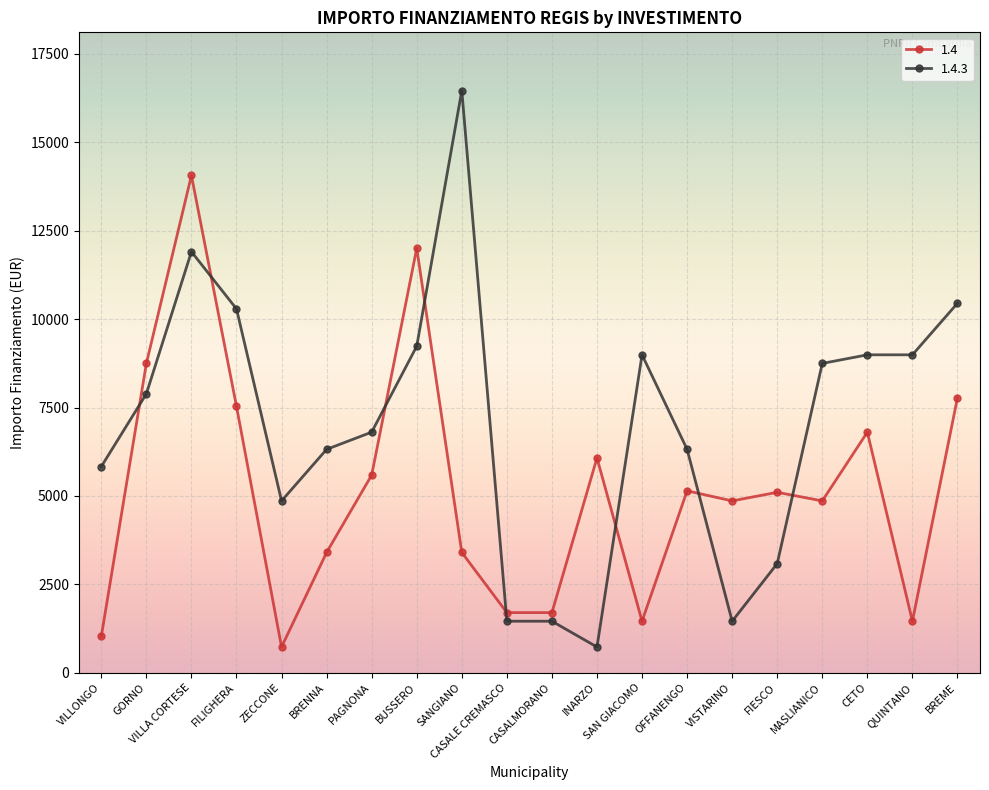

At which category does 1.4.3 reach its first local peak?

VILLA CORTESE